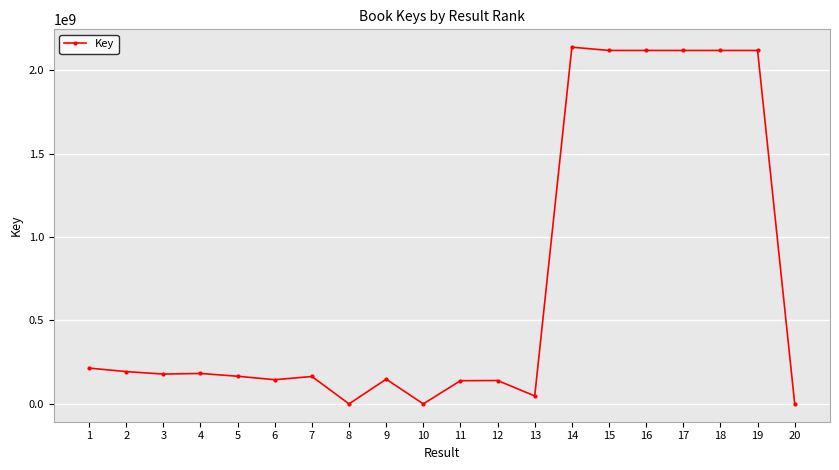

The value at 14 is 1404121100. True or false?

False